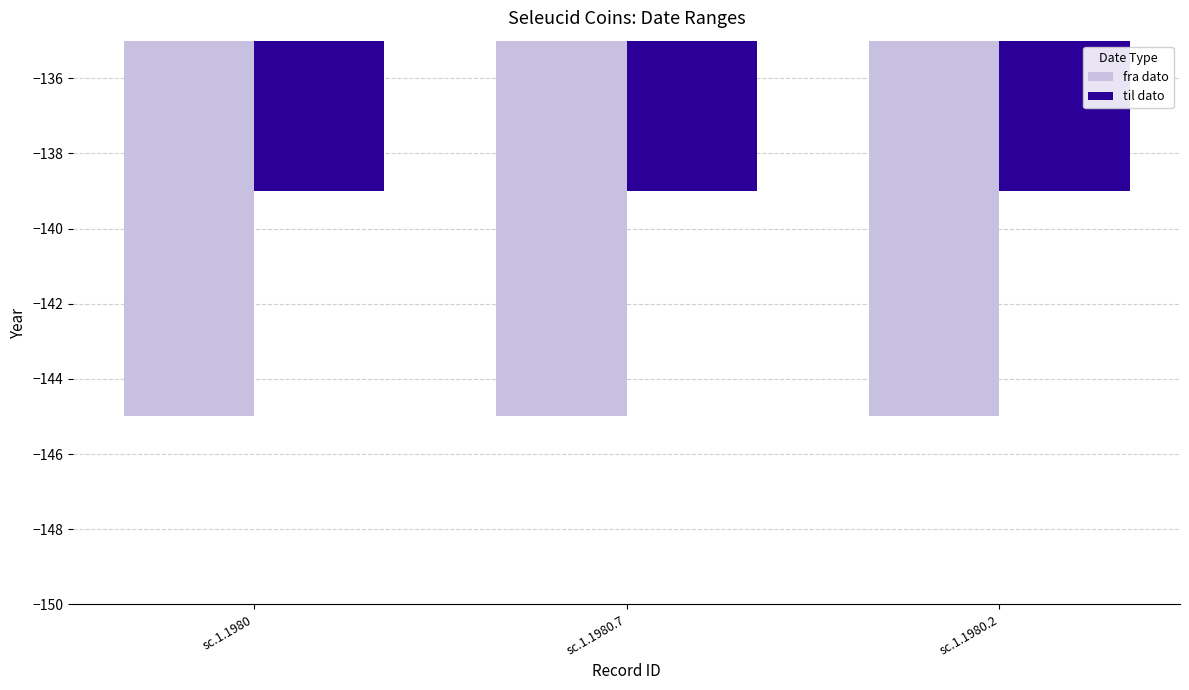

What is the total value across all series at sc.1.1980.2?

-284